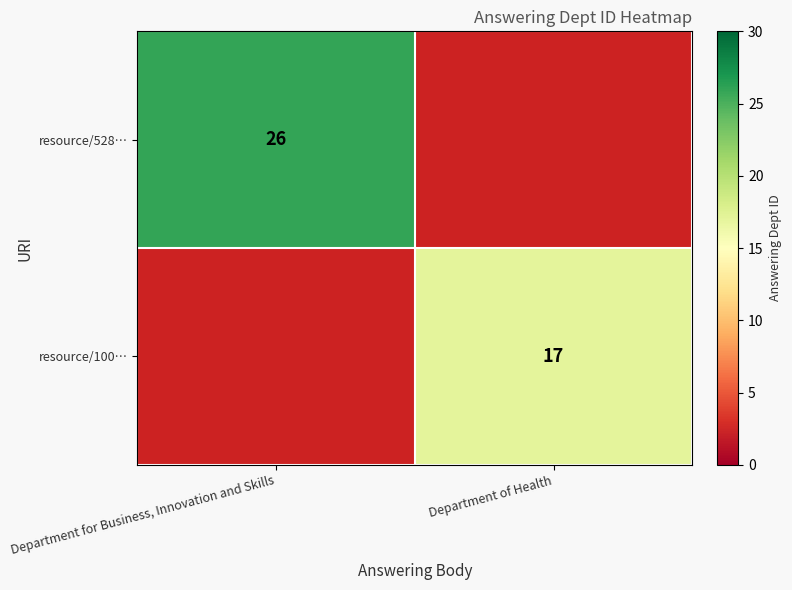

What is the maximum value shown in the chart?

26.0